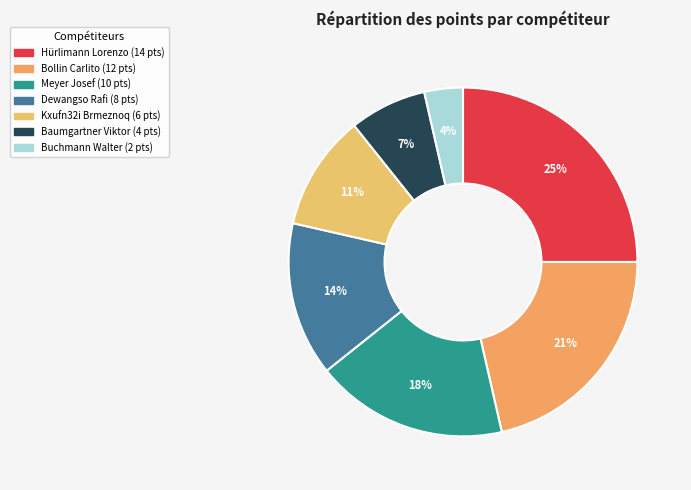

How many slices are in this pie chart?

7